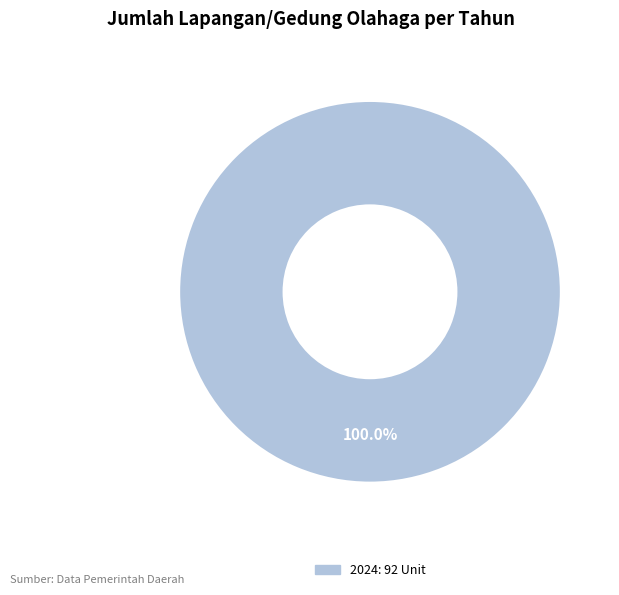

How many segments does this pie chart have?

1